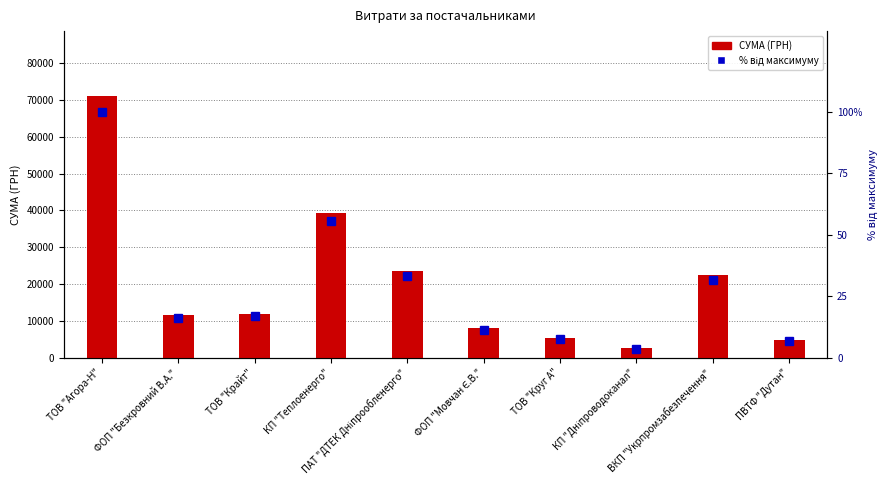

What is the label of the 4th bar from the left?

КП "Теплоенерго"